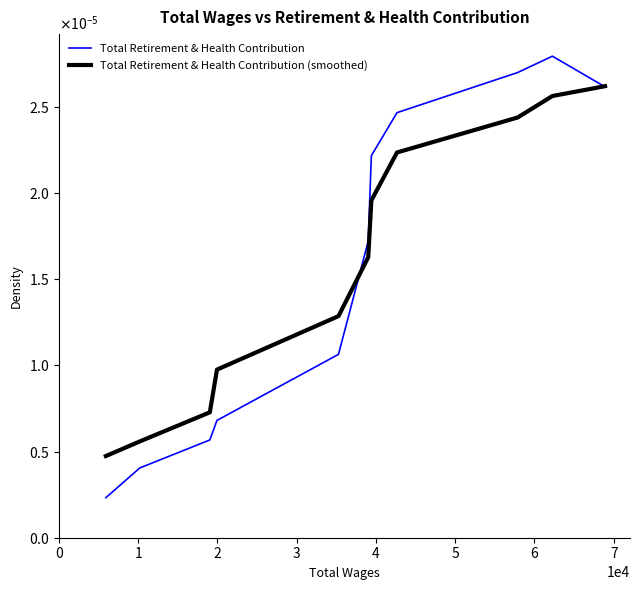

Does the chart have visible grid lines?

No